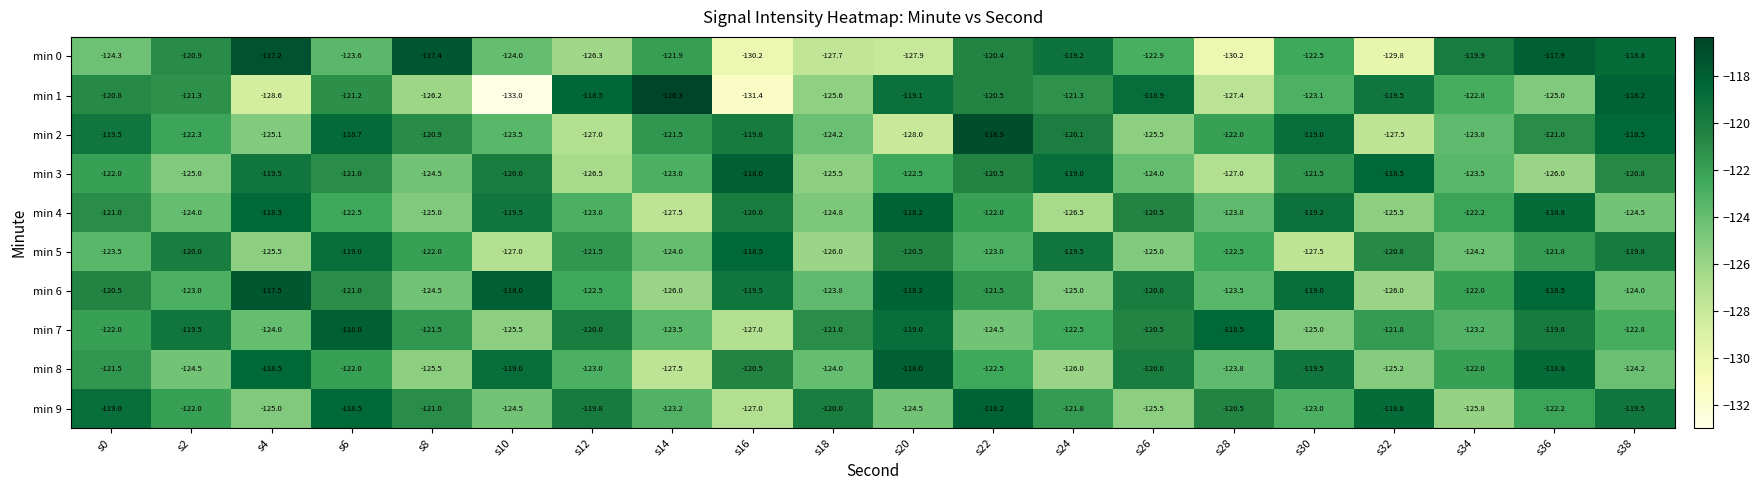

Which category has the highest value across all series?

s14